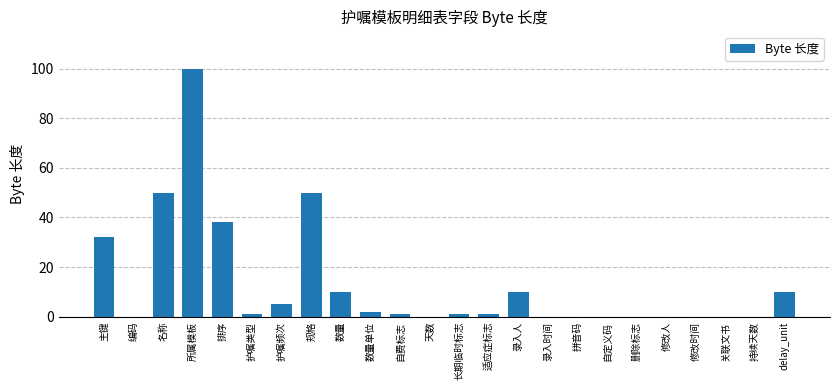

Reading left to right, extract all data points from this chart.

主键=32	编码=0	名称=50	所属模板=100	排序=38	护嘱类型=1	护嘱频次=5	规格=50	数量=10	数量单位=2	自费标志=1	天数=0	长期临时标志=1	适应症标志=1	录入人=10	录入时间=0	拼音码=0	自定义码=0	删除标志=0	修改人=0	修改时间=0	关联文书=0	持续天数=0	delay_unit=10